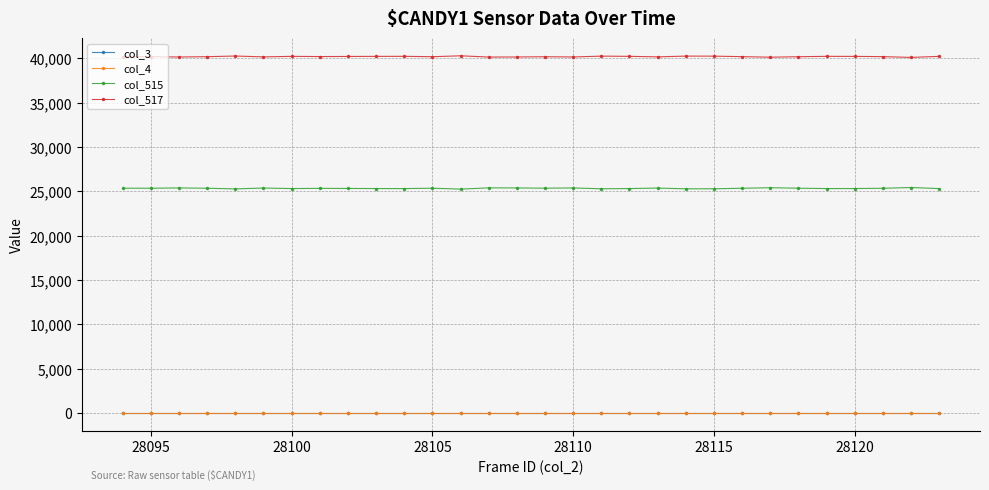

What are all the series names shown in the legend?

col_3, col_4, col_515, col_517